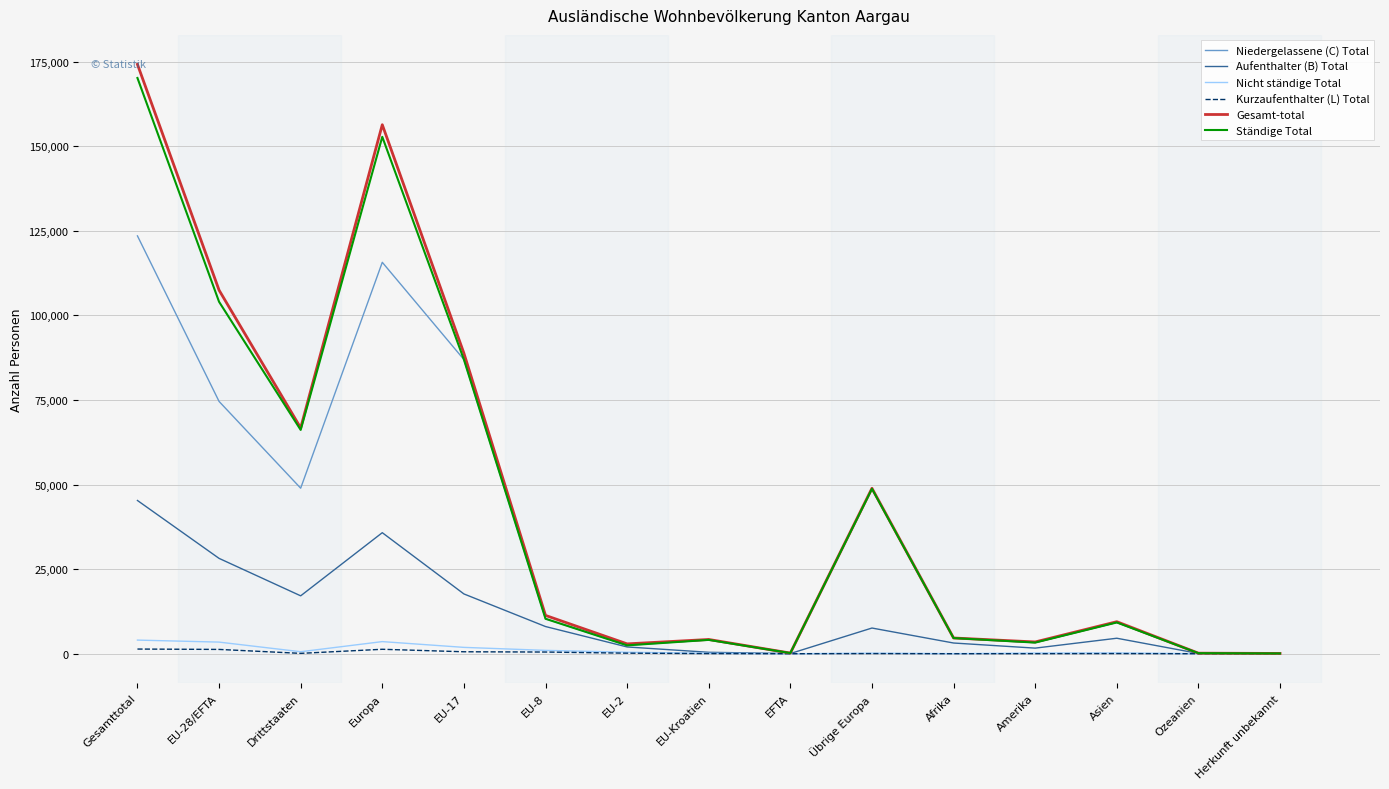

In Ständige Total, how many points are higher than both neighbors (excluding endpoints)?

4